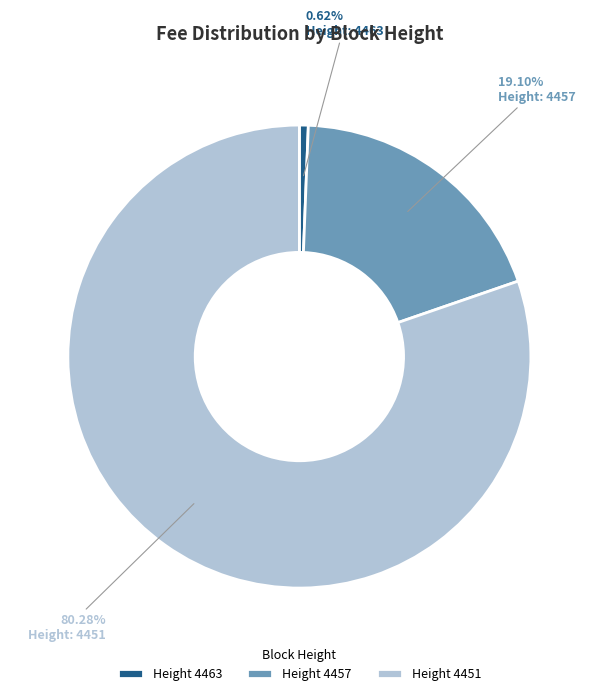

Approximately how many times larger is the value at Height 4451 compared to Height 4457?

4.2